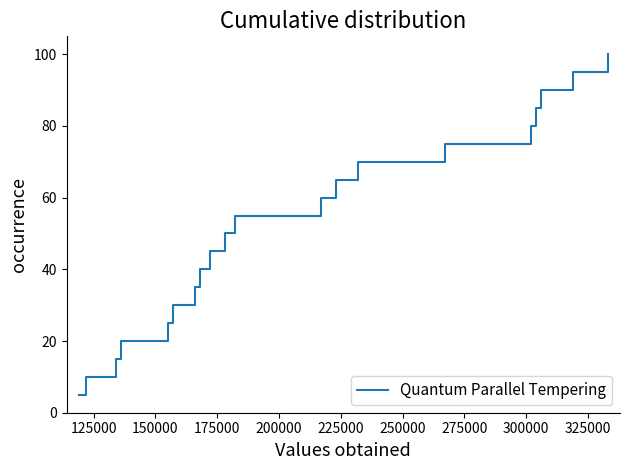

What is the difference between the maximum and minimum values?

95.0